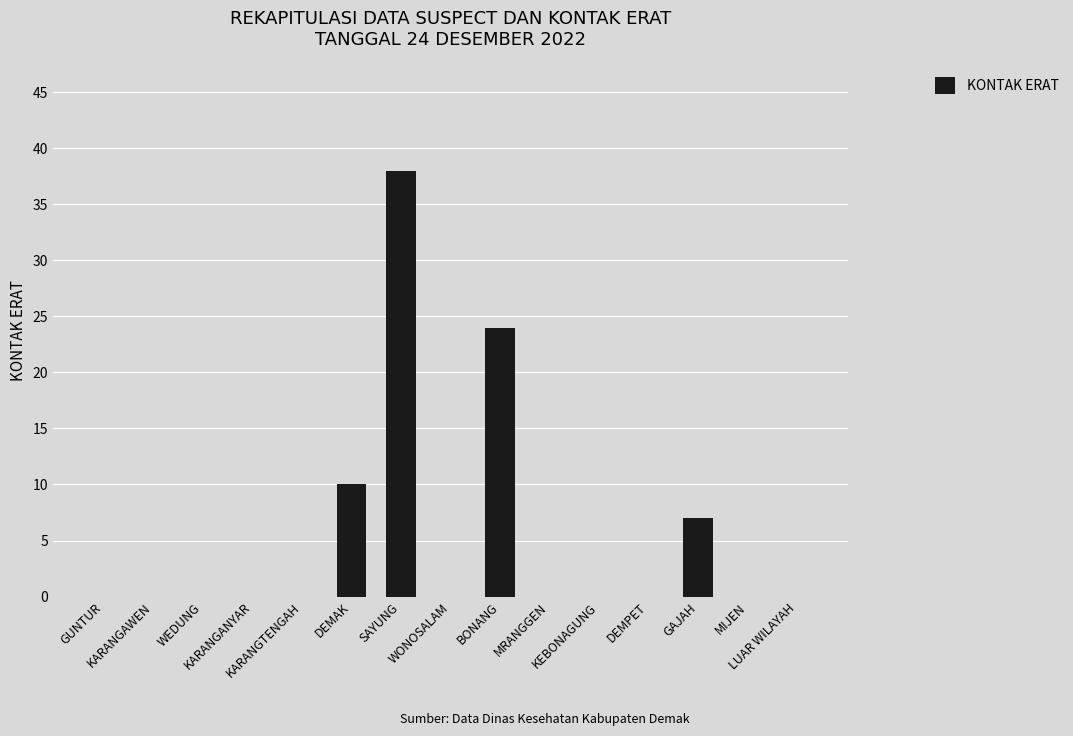

How many categories are shown in the chart?

15